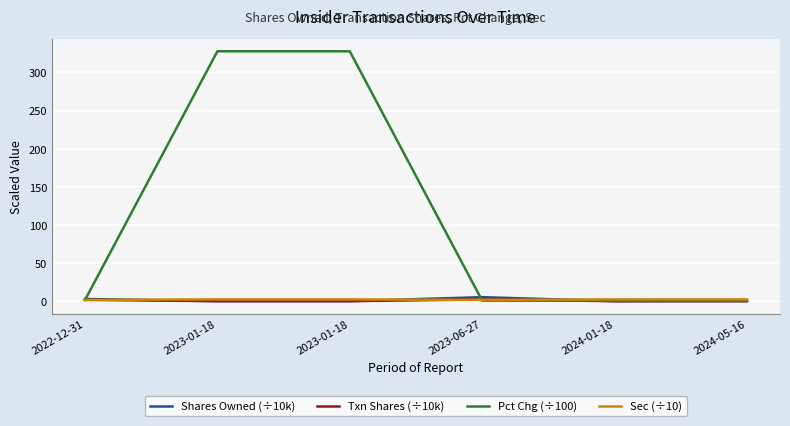

List the labels in order of Shares Owned (÷10k) value, smallest first.

2023-01-18, 2023-01-18, 2024-01-18, 2024-05-16, 2022-12-31, 2023-06-27